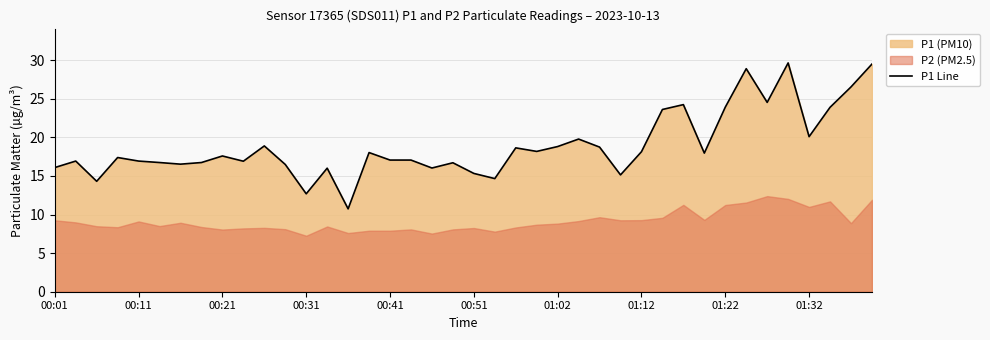

What is the ratio of the value at 10 to the value at 01:02?

1.1